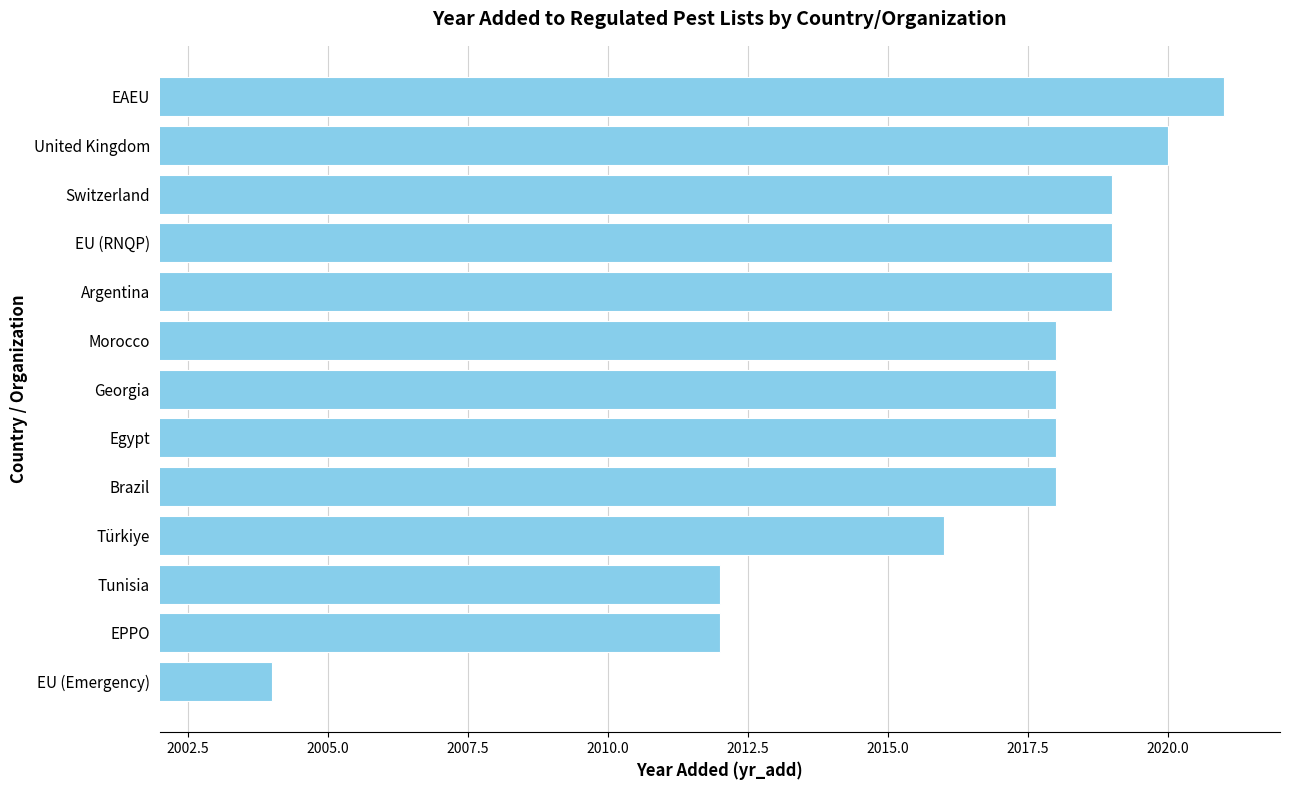

What position from the bottom is Morocco?

8